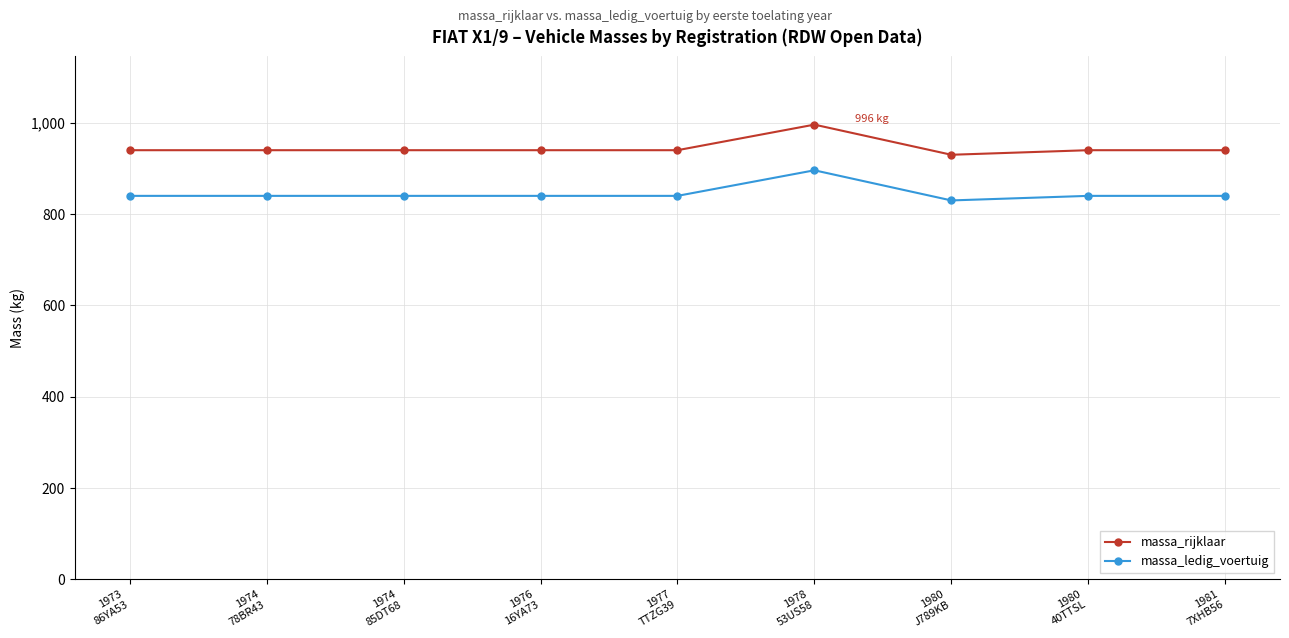

True or false: massa_ledig_voertuig and massa_rijklaar intersect in this chart.

False